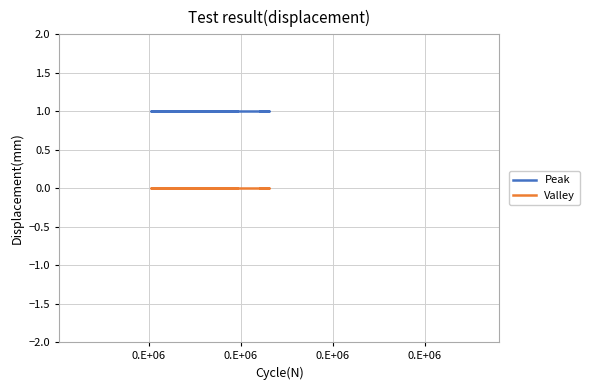

List the series in order of their overall mean, lowest first.

Valley, Peak